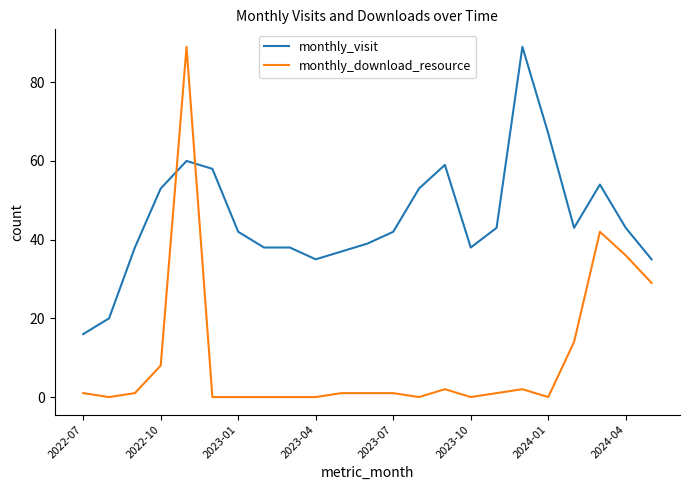

What is the highest value of the monthly_download_resource series?

89